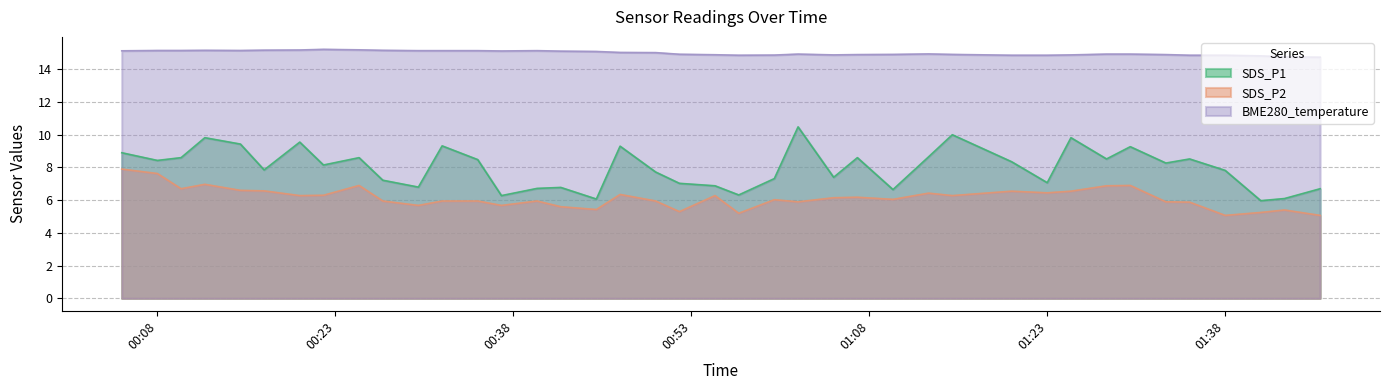

Which series has the largest total across all categories?

BME280_temperature